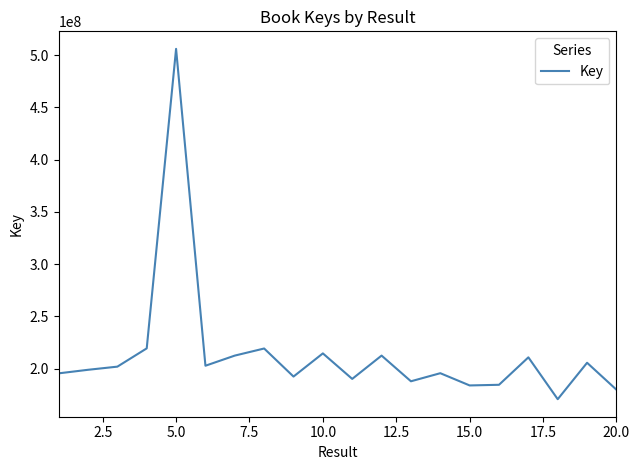

What is the maximum value shown in the chart?

506143179